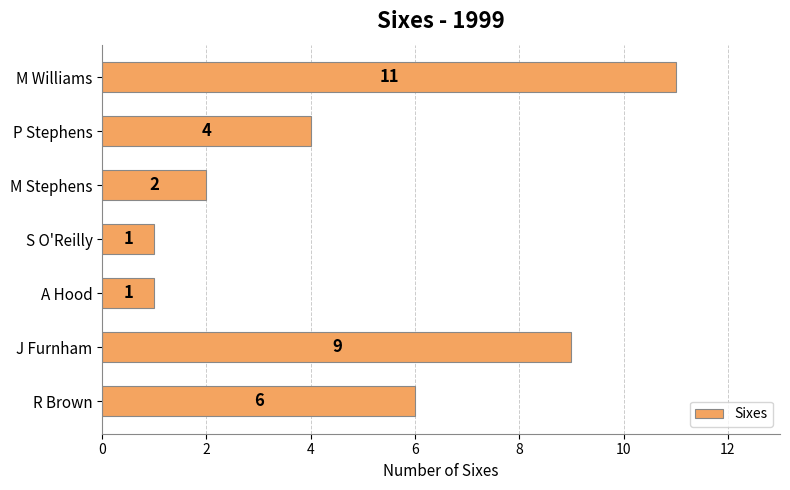

What is the maximum value shown in the chart?

11